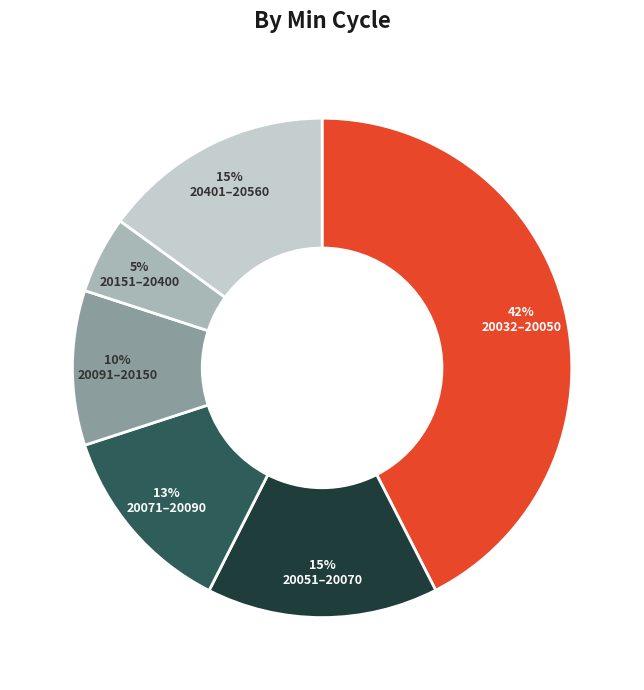

Which slice is the smallest?

20151–20400